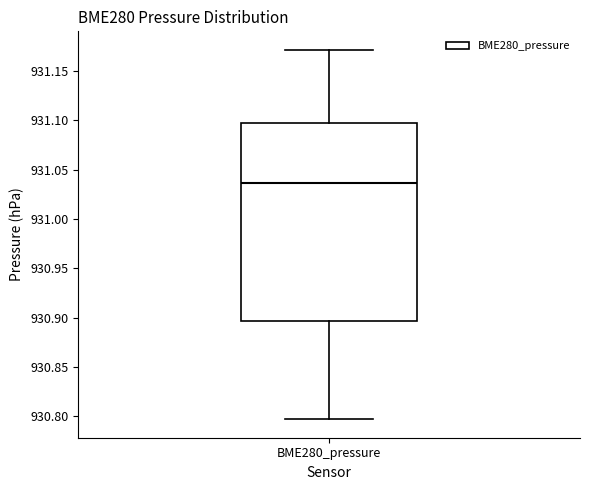

Where is the lower edge of the box for BME280_pressure on the y-axis? The values are not printed on the chart, so give them approximately, as read against the axis.

930.895